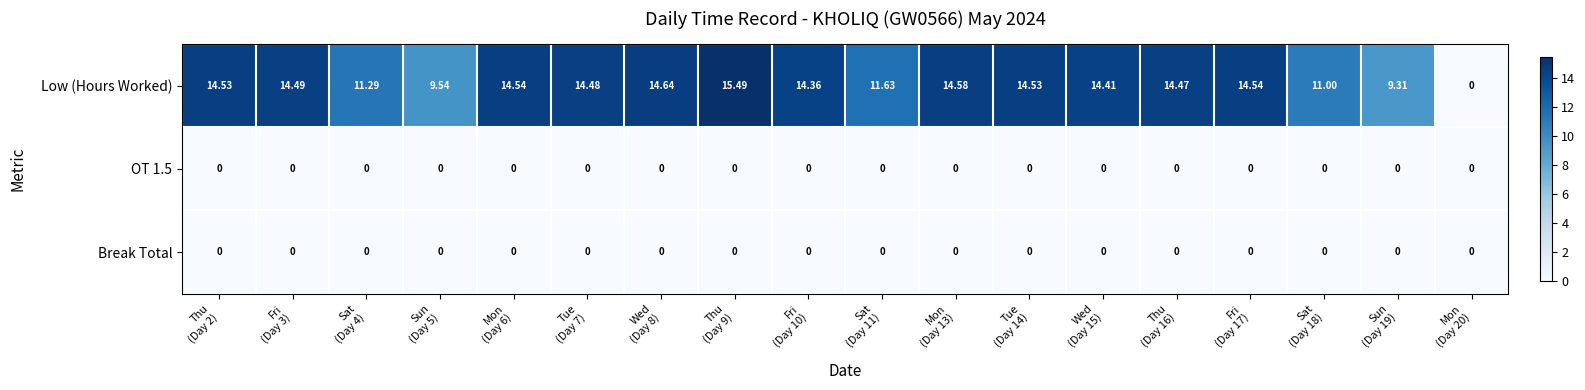

At which category is the sum across all series the highest?

Thu
(Day 9)